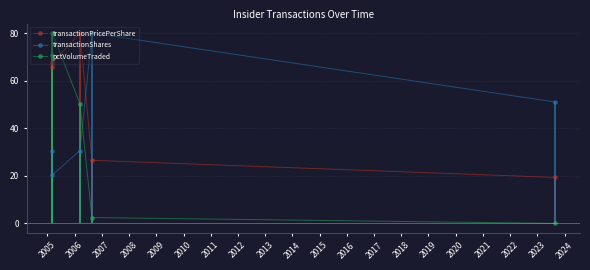

What is the lowest value of the transactionPricePerShare series?

19.3